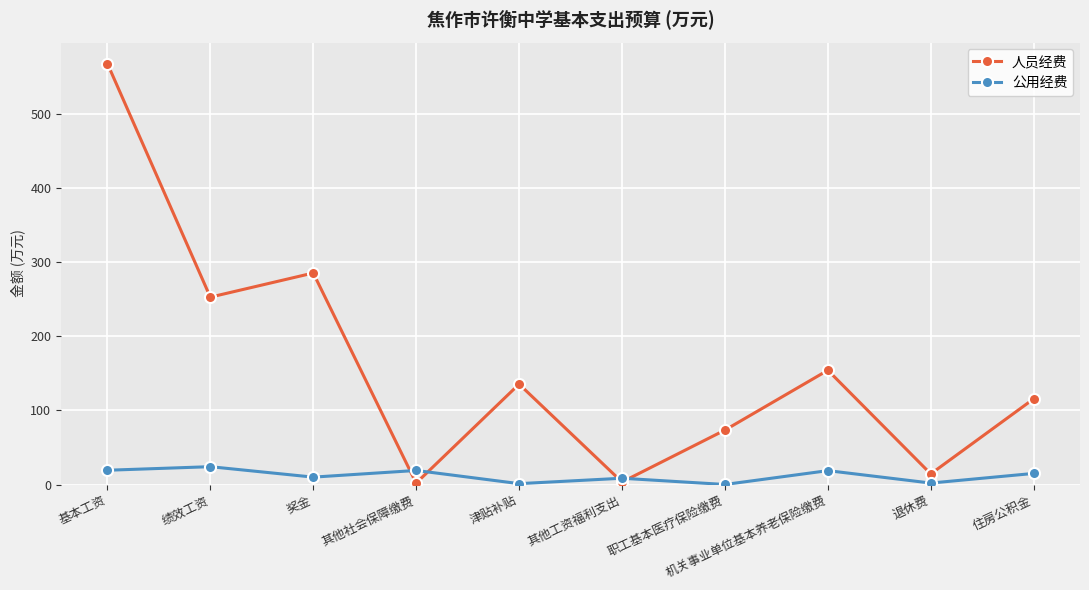

At 绩效工资, list the series in order from smallest to largest.

公用经费, 人员经费